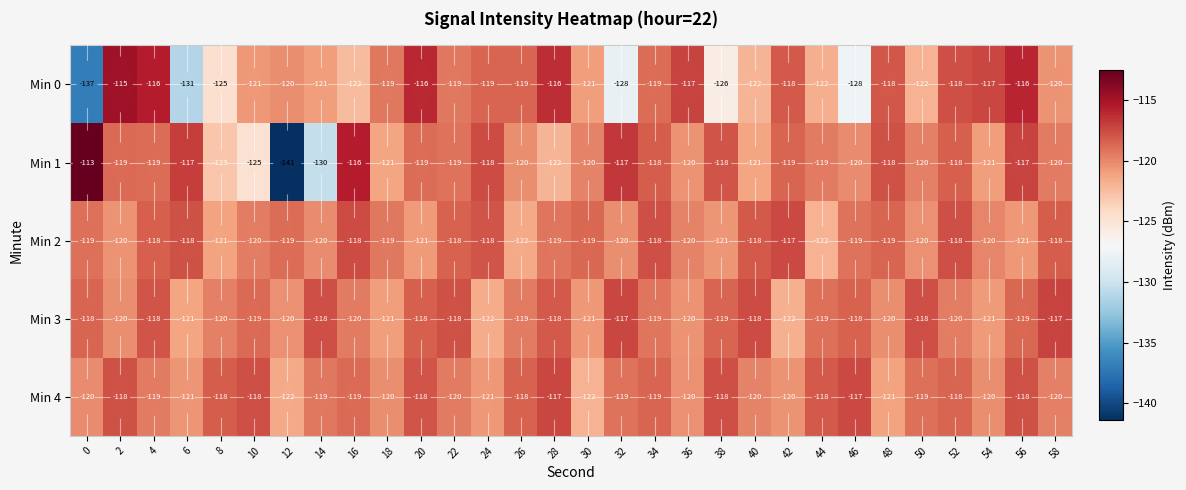

What is the difference between the Min 1 values at 16 and 26?

4